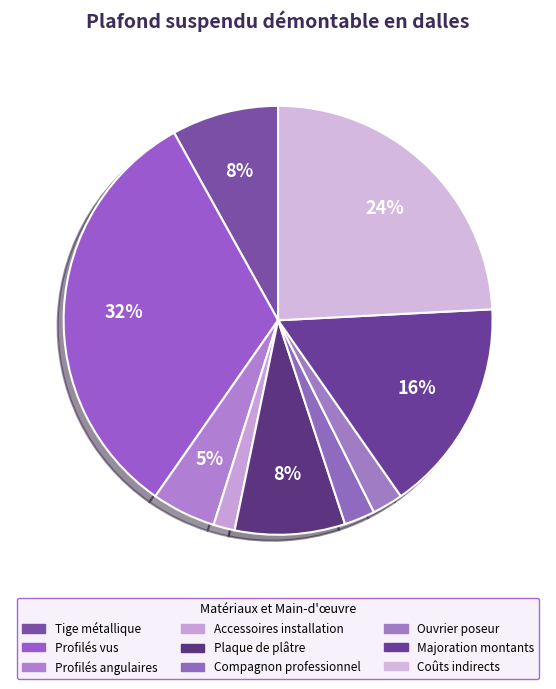

To the nearest percent, what is the difference between the Plaque de plâtre and Coûts indirects slice percentages?

16%